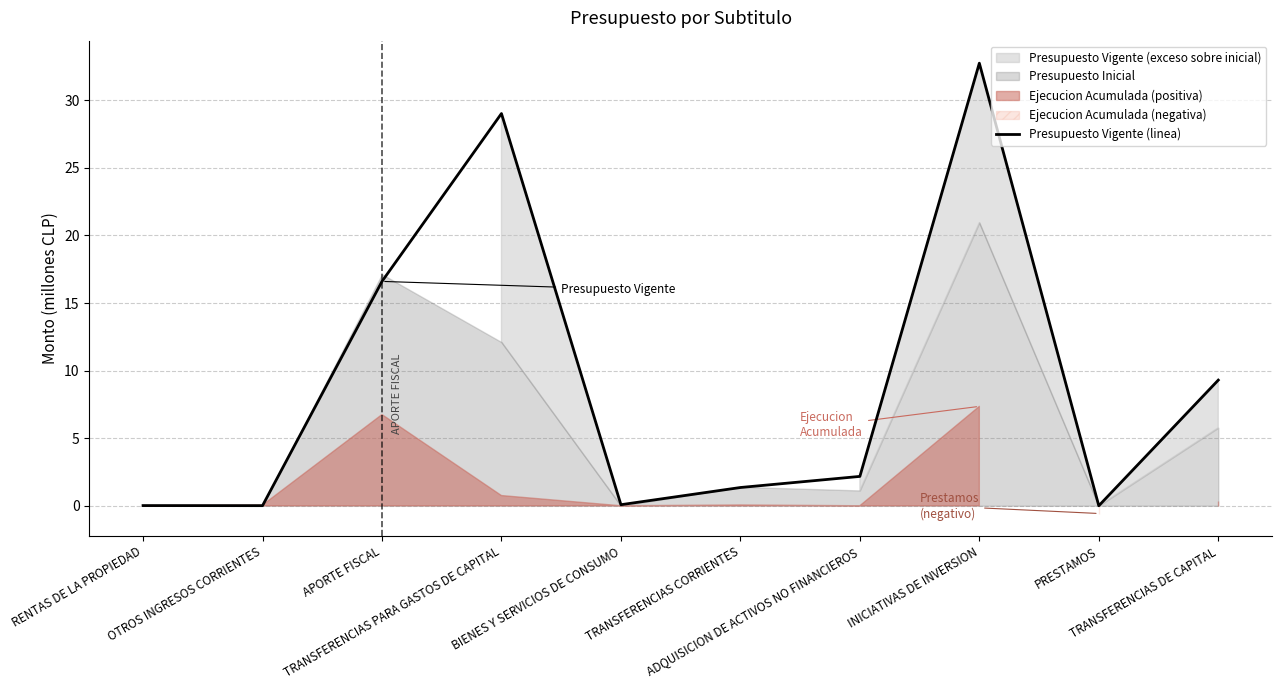

Reading left to right, extract all data points from this chart.

0.0	0.0	16.6	29.0	0.1	1.4	2.2	32.7	0.0	9.3